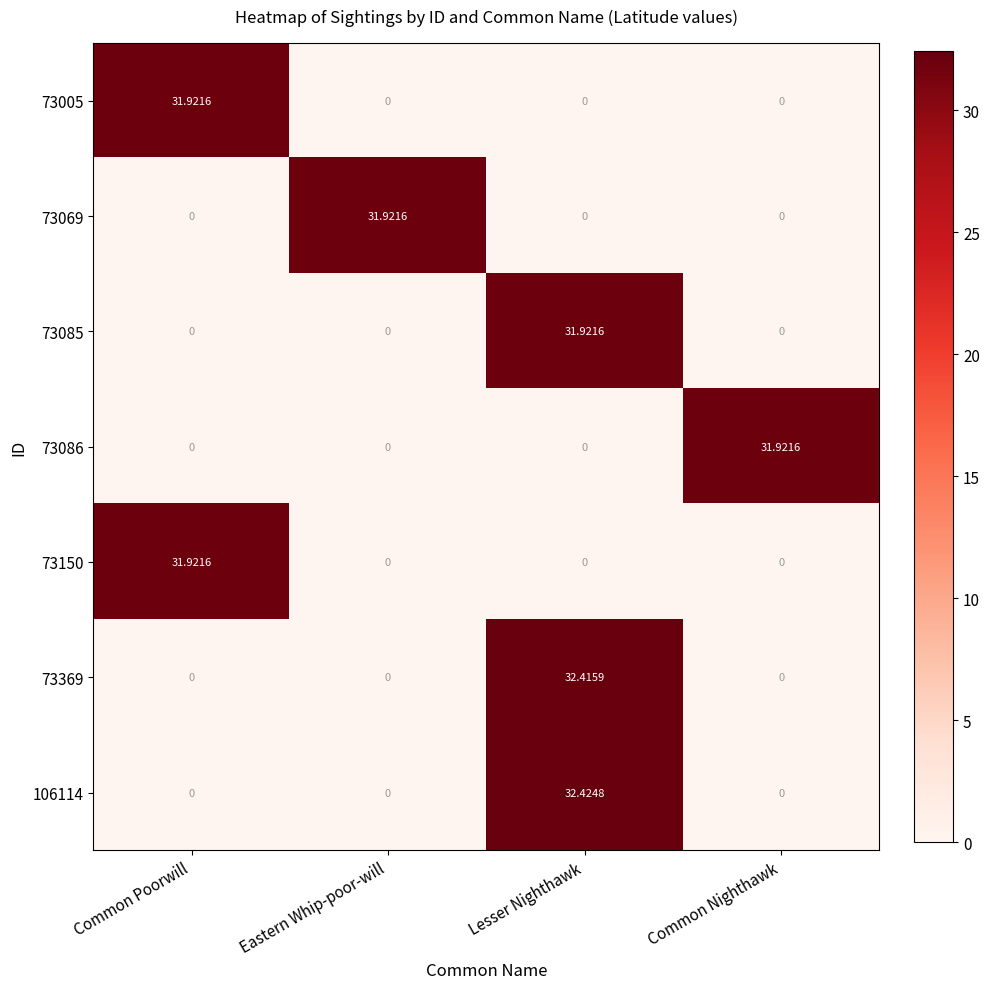

At which label does 73069 reach its peak?

Eastern Whip-poor-will